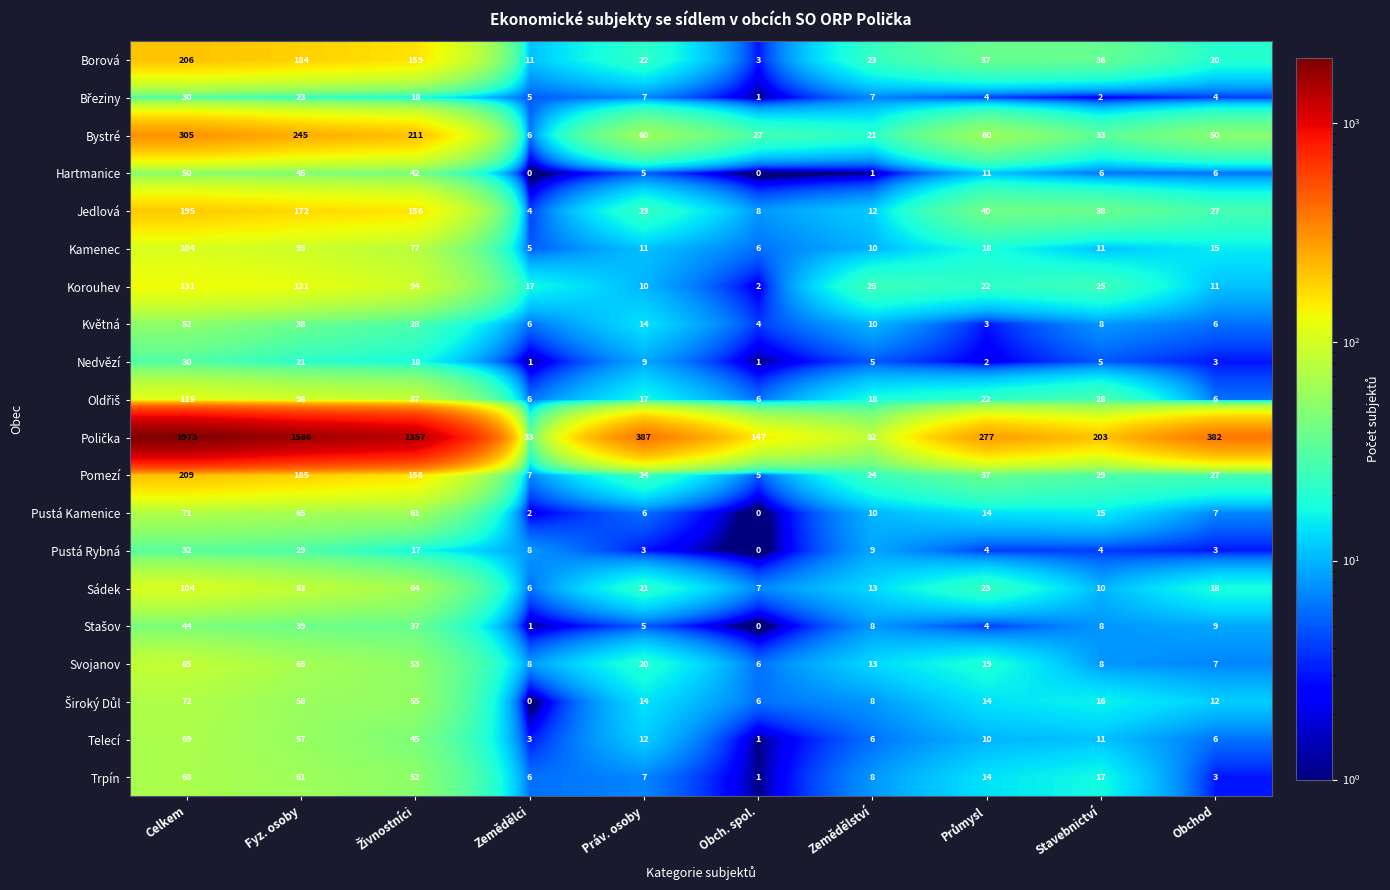

At which category is the sum across all series the highest?

Celkem